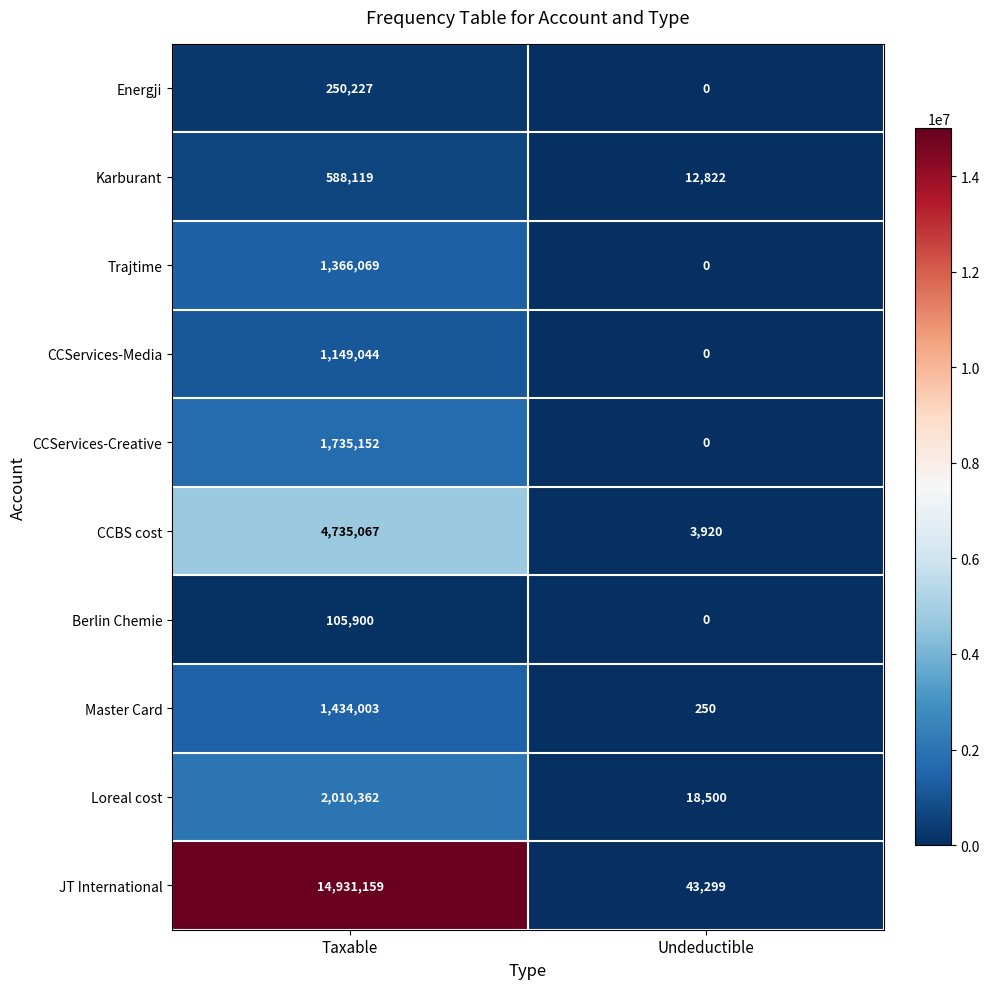

Which series has the largest total across all categories?

JT International